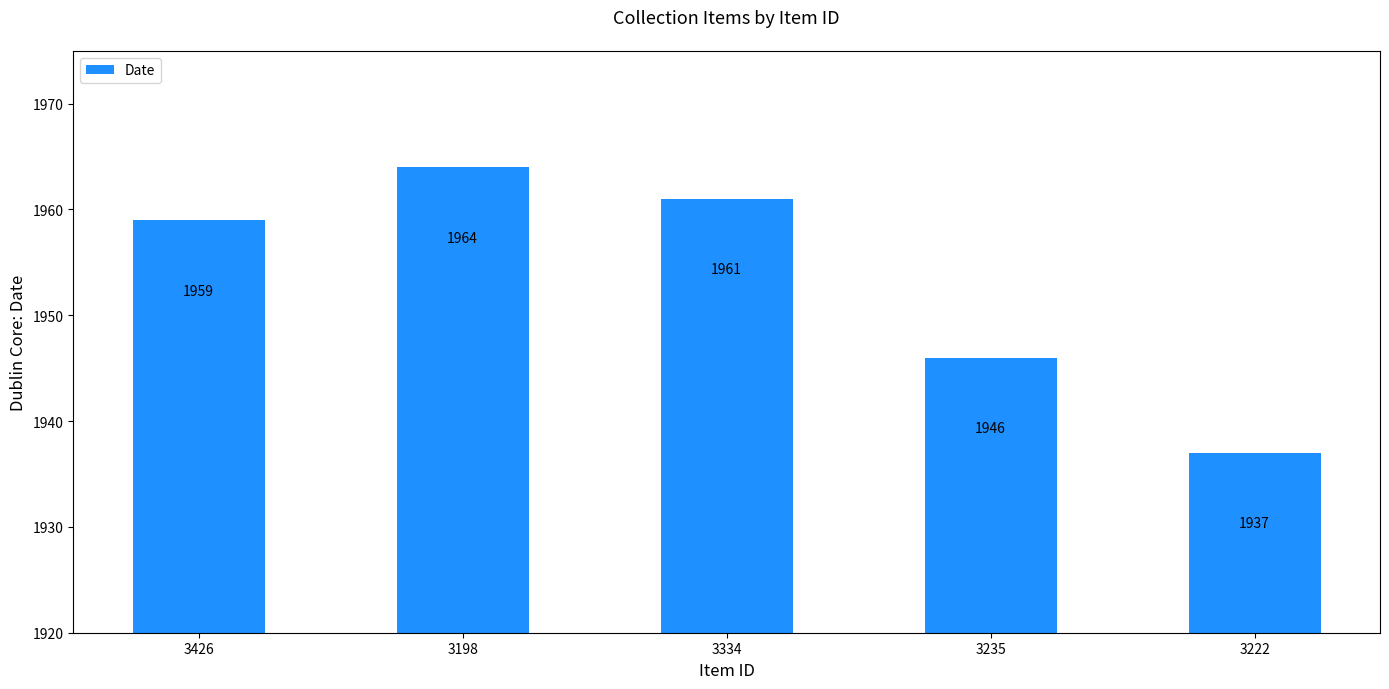

What is the difference between the maximum and minimum values?

27